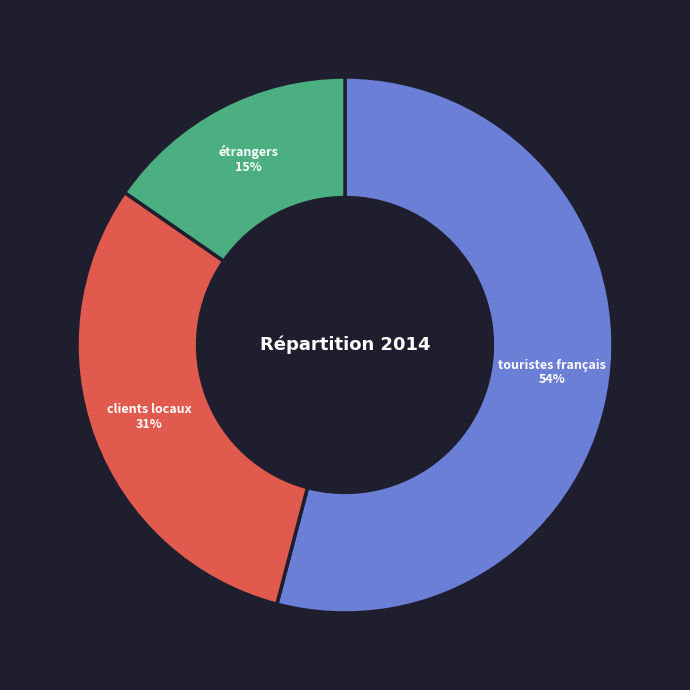

Is there any slice that represents more than half of the pie?

Yes